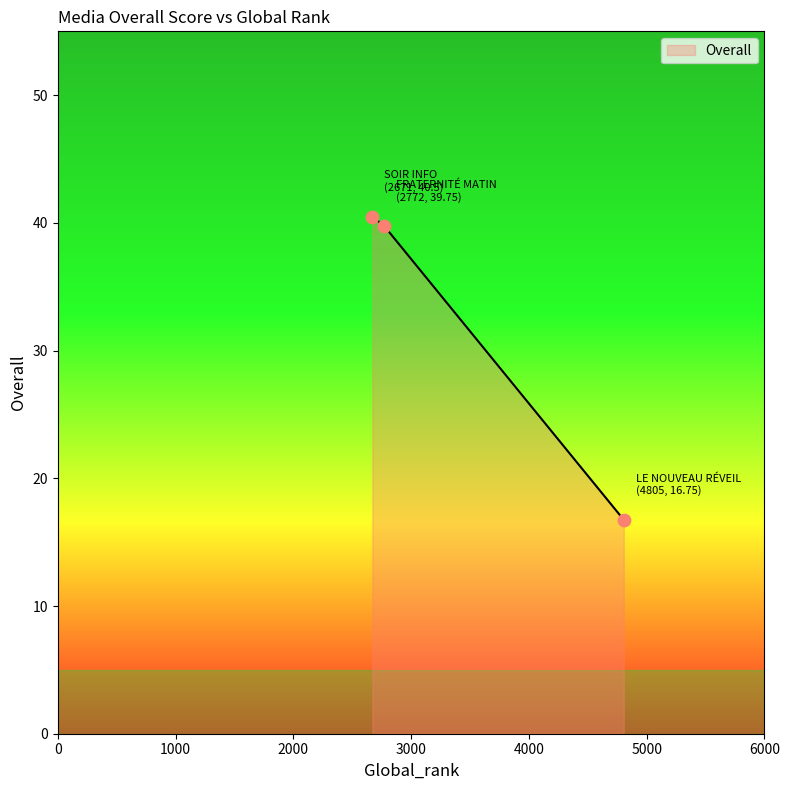

What is the difference between the second highest and minimum values?

23.0